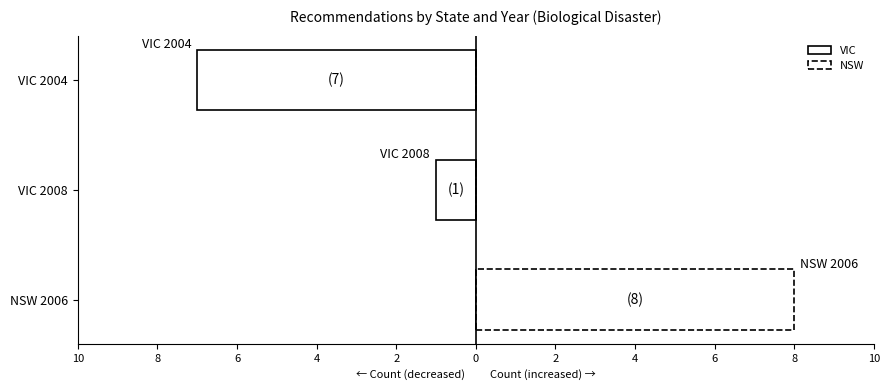

Is the value of VIC at NSW 2006 greater than the value of NSW at NSW 2006?

No